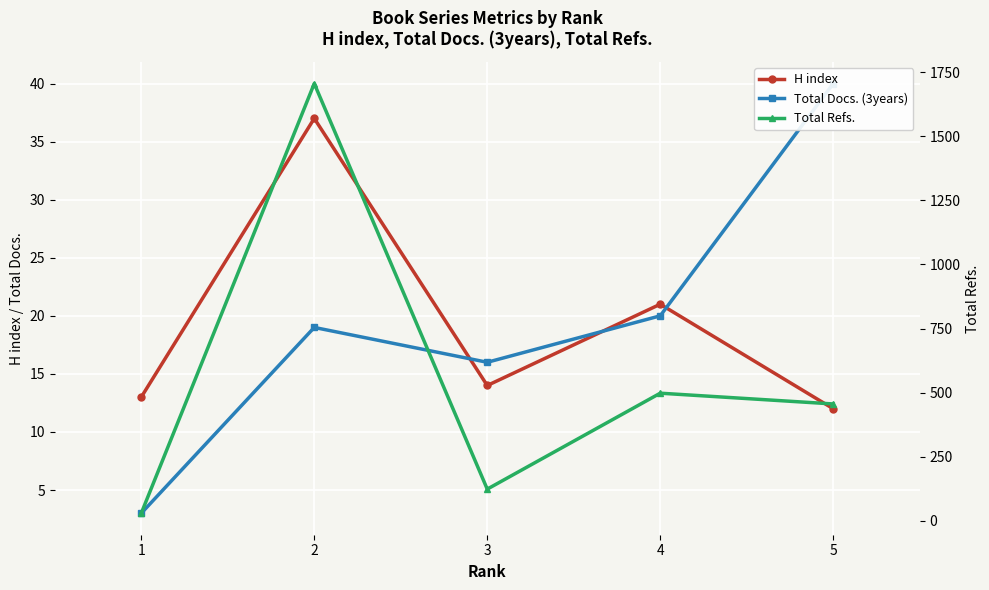

Is it true that Total Docs. (3years) equals 1 at 1?

False